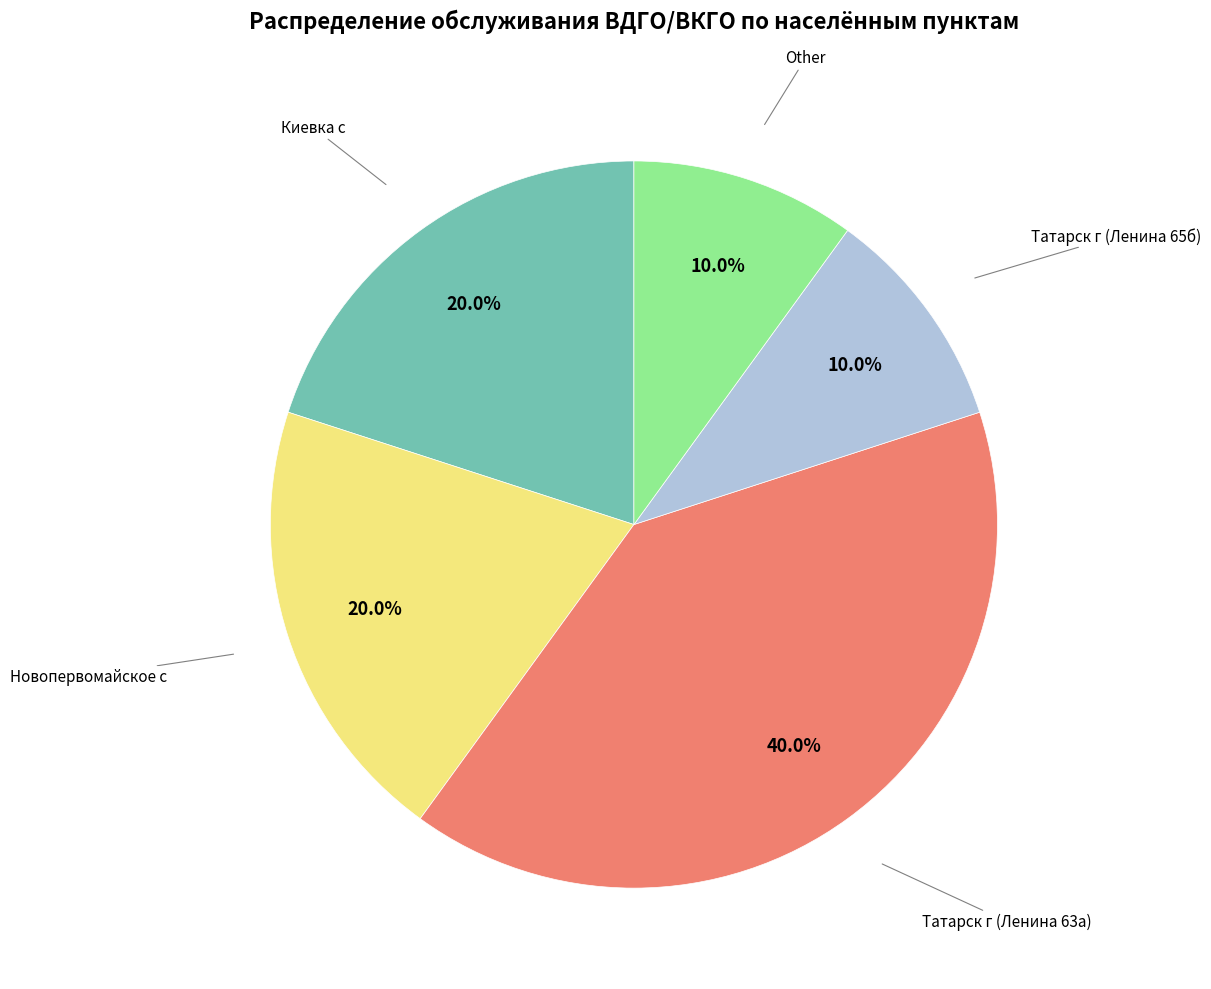

True or false: Татарск г (Ленина 63а) accounts for 40% of the total.

True